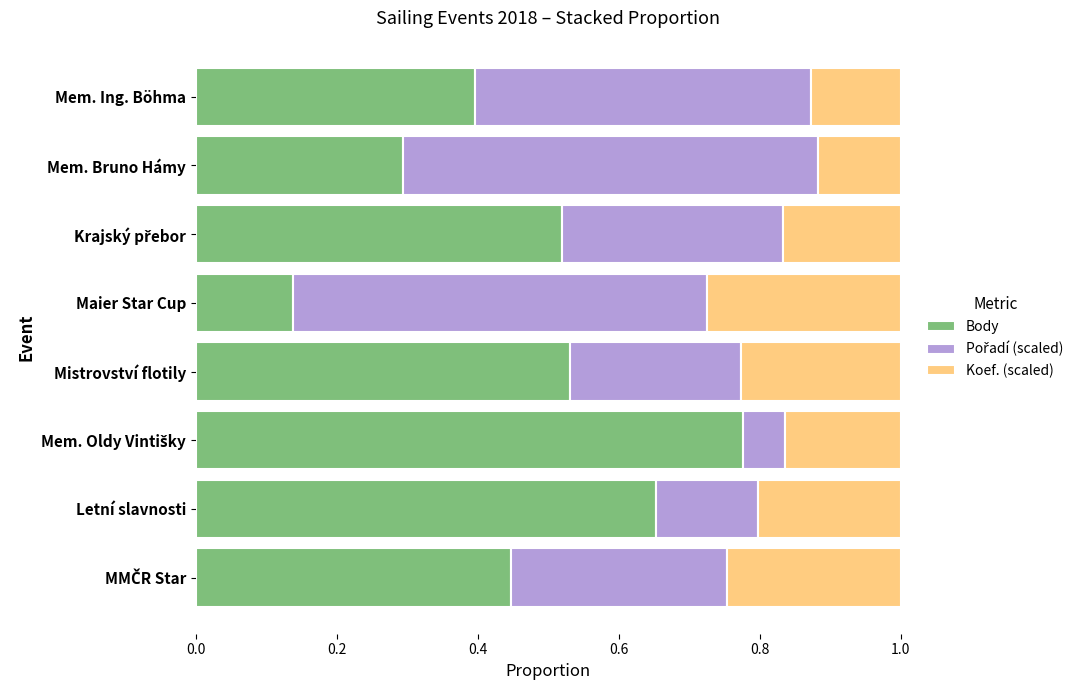

What is the sum of all Body values?

3.8